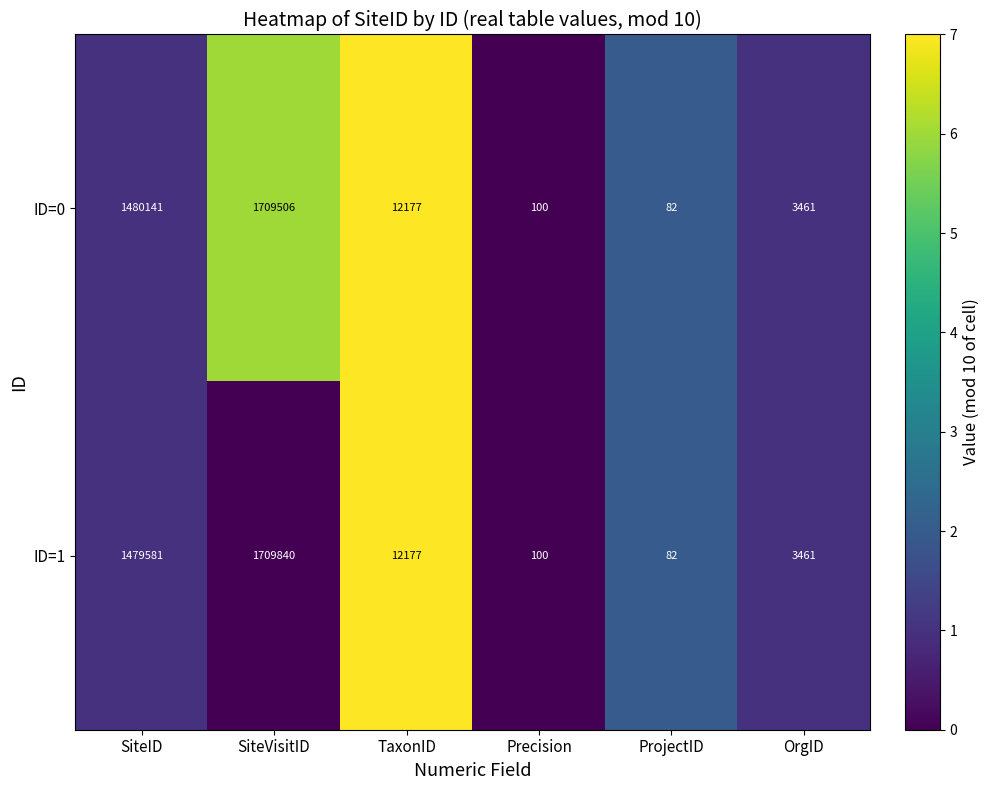

At which category is the sum across all series the highest?

SiteVisitID